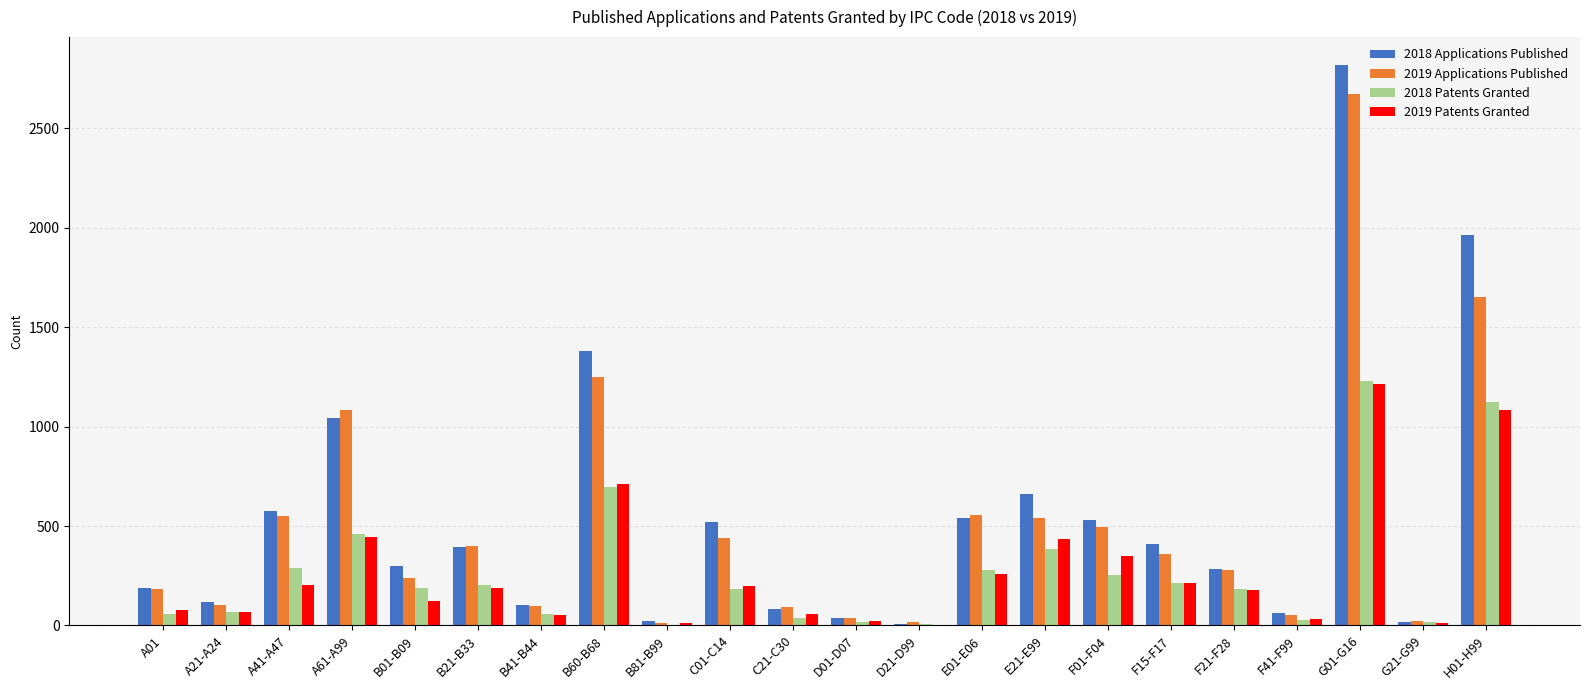

What is the sum of all 2019 Patents Granted values?

5947